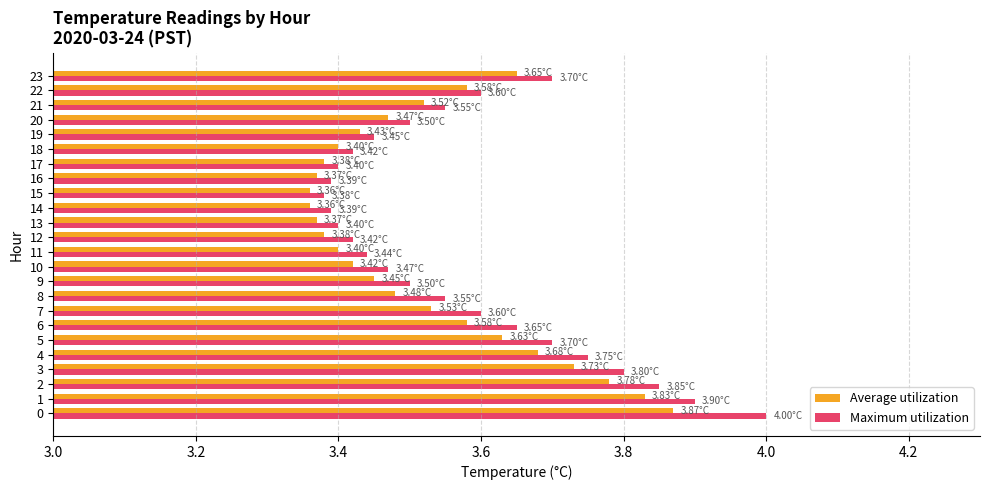

What is the difference between the second highest and minimum values in the Average utilization series?

0.5